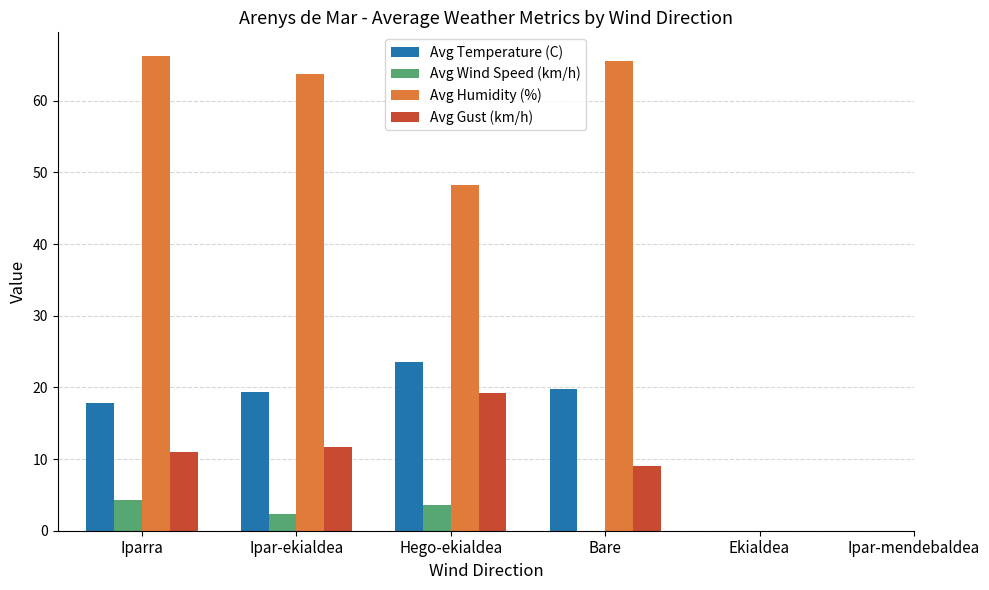

How many distinct data groups are displayed?

4